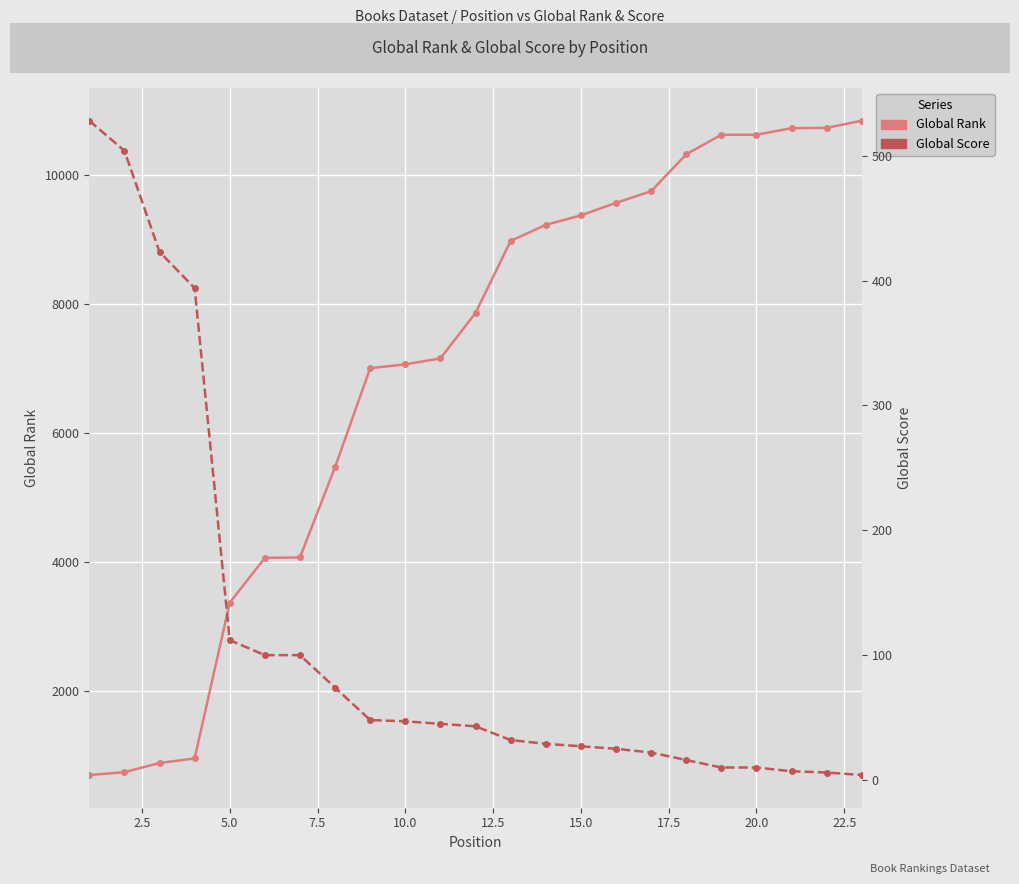

The value of Global Score at 13 is 16. True or false?

False